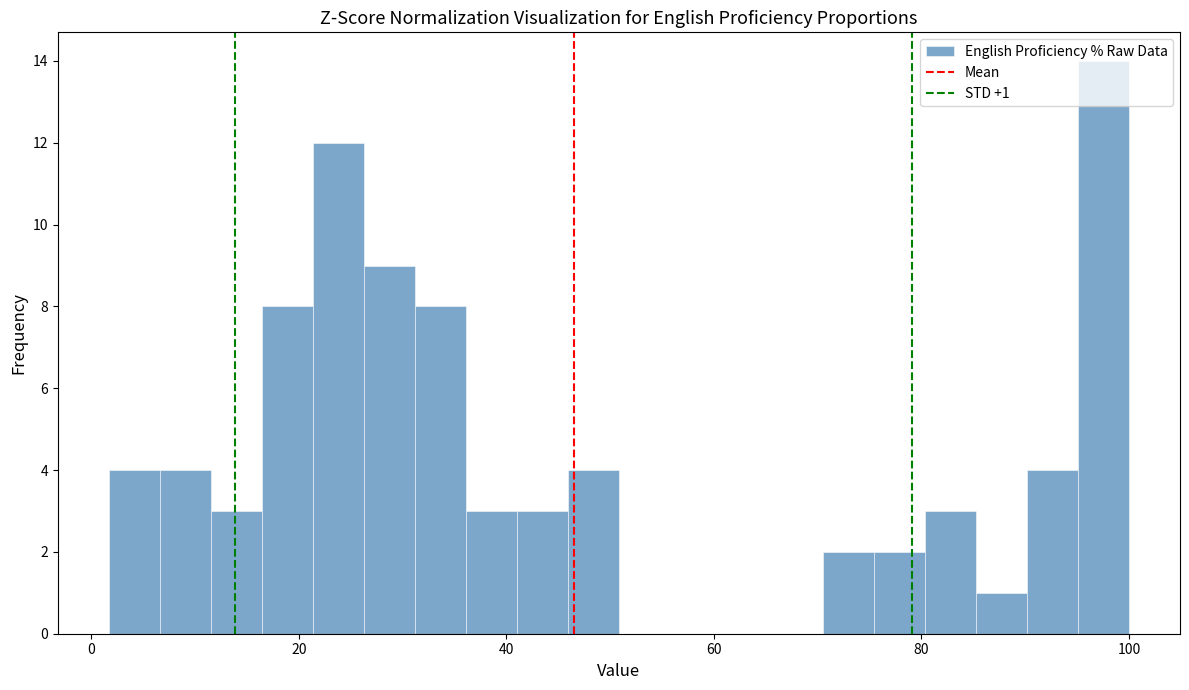

Read against the x-axis, roughly where is the centre of the tallest bar?

98